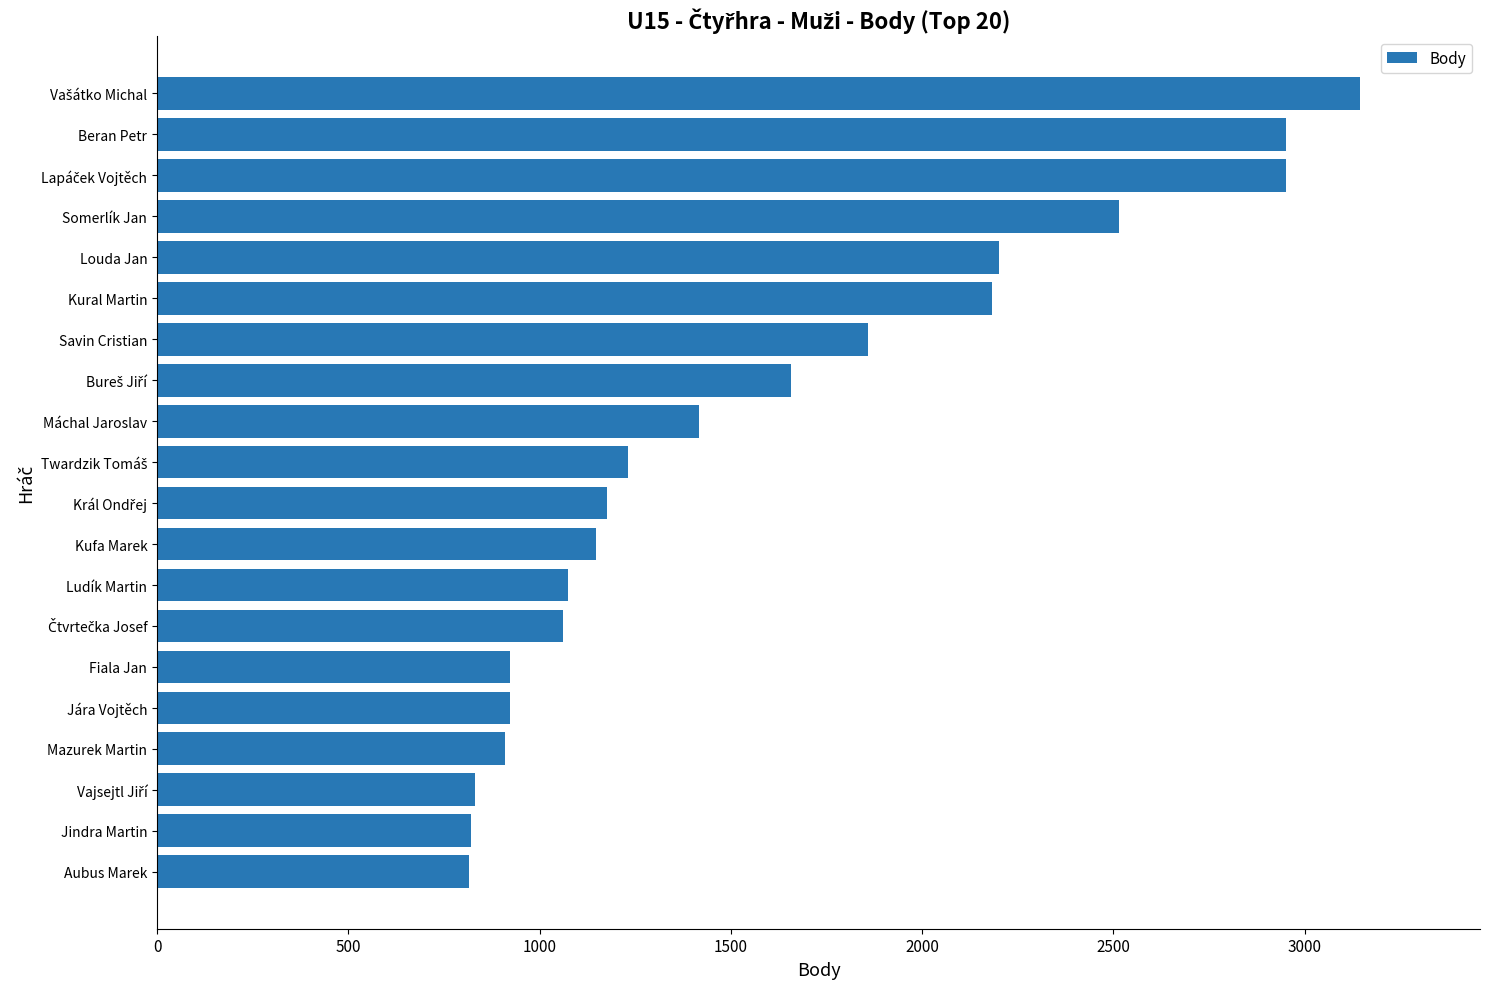

What is the label of the 19th bar from the top?

Jindra Martin